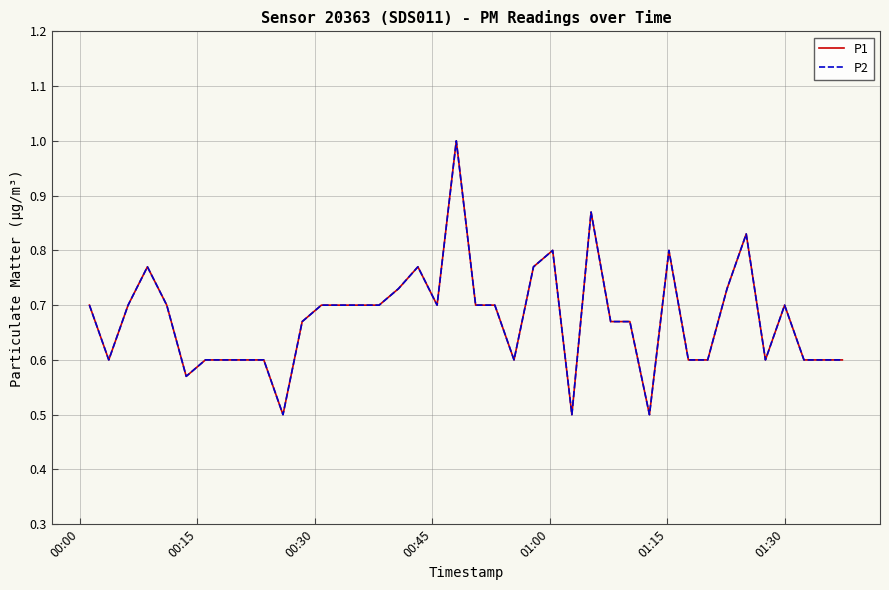

True or false: P2 and P1 cross at least once.

False